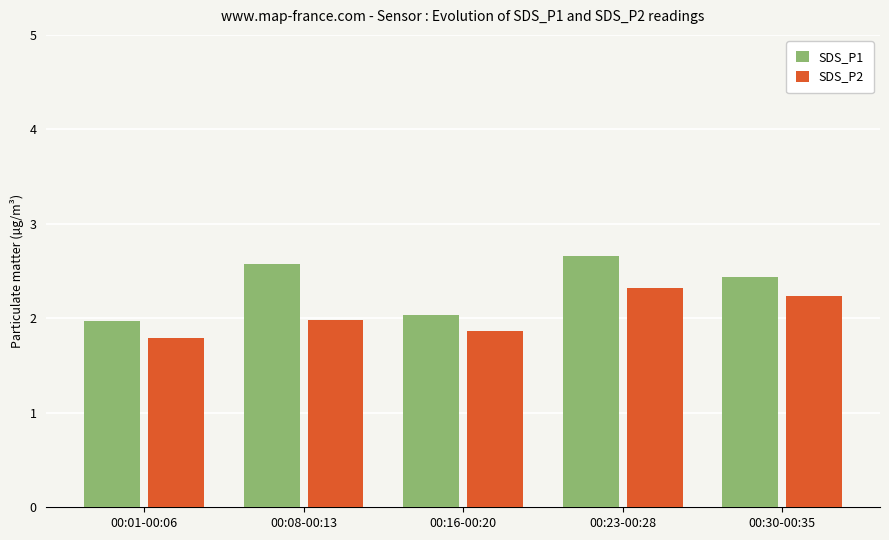

True or false: SDS_P1 has a value of 4.5 at 00:23-00:28.

False